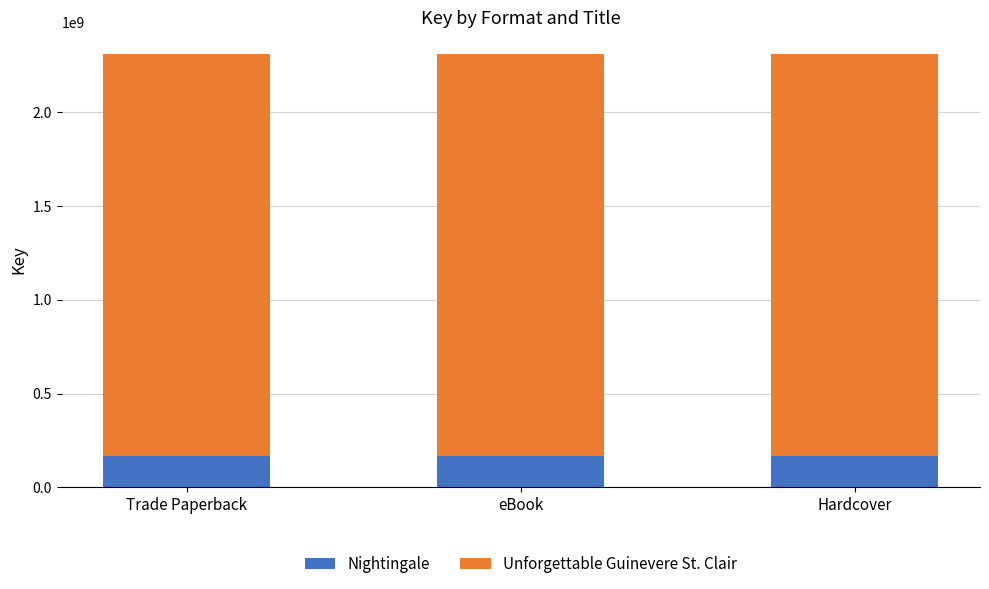

Count the number of categories in the chart.

3